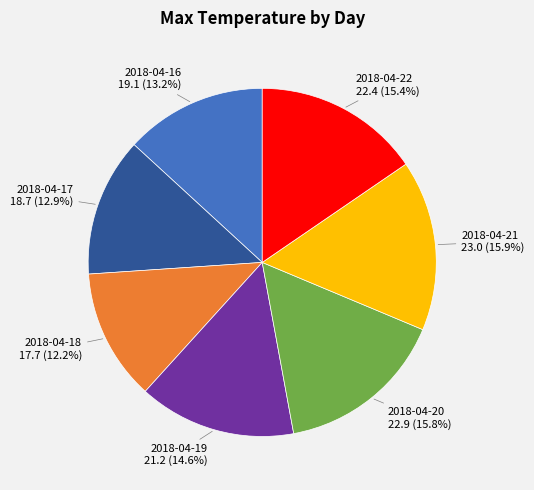

Is there a majority slice in this chart?

No